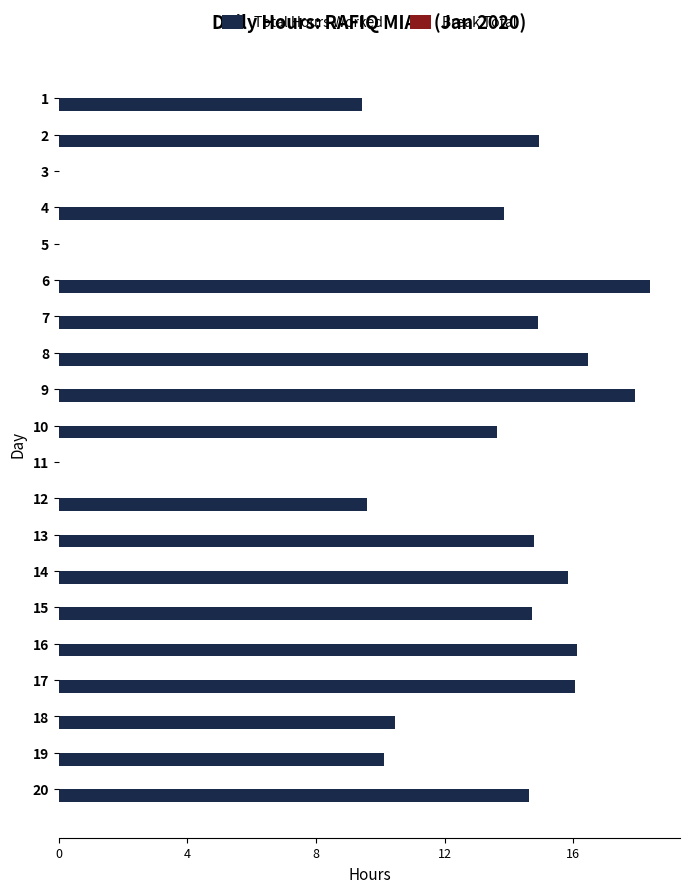

What is the maximum value shown in the chart?

18.4